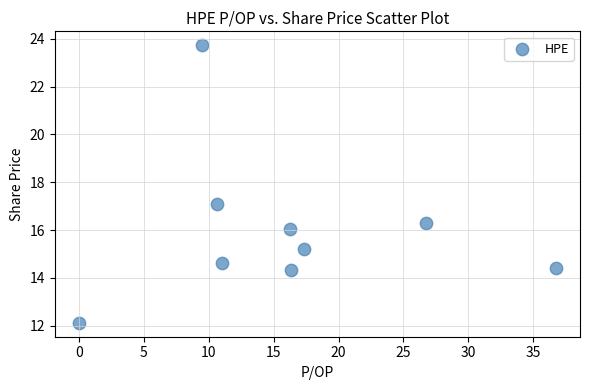

What is the average Y value?

16.0